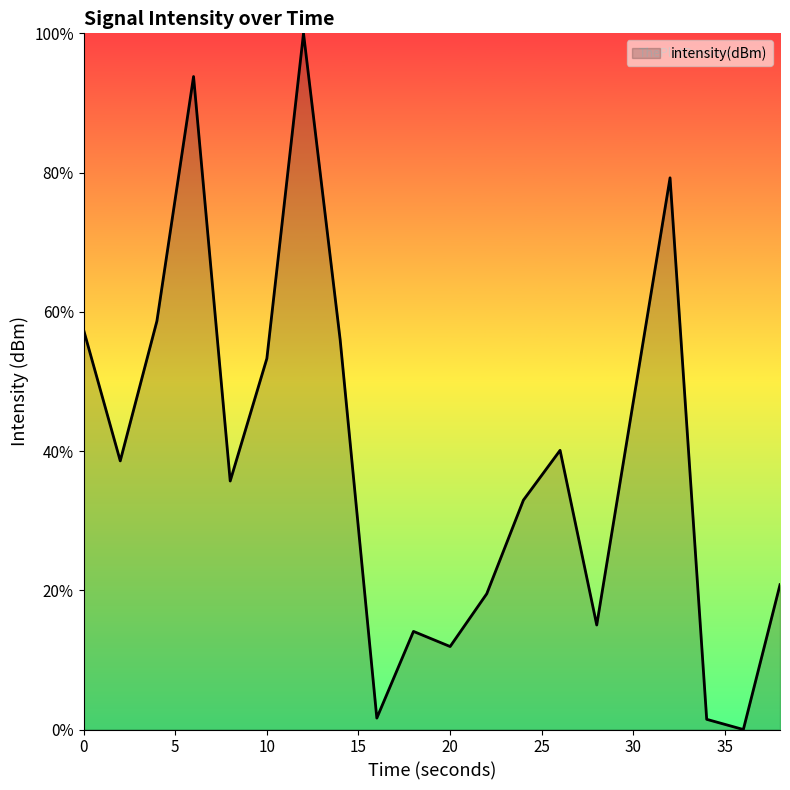

How many positive values are there?

19